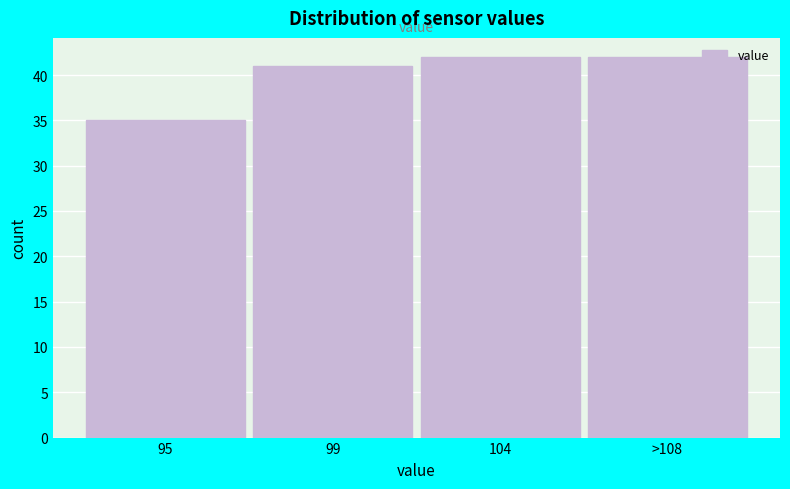

Reading left to right, list all the values displayed in this chart.

35	41	42	42